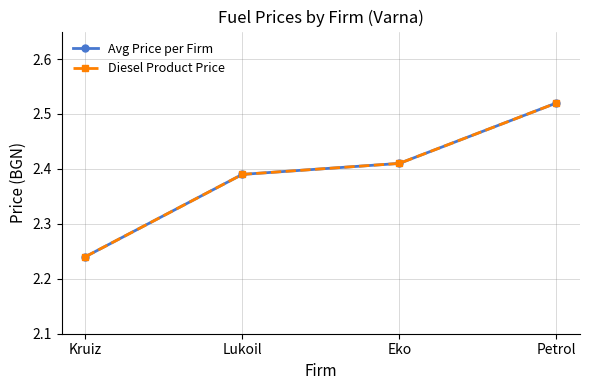

Reading left to right, list all the values displayed in this chart.

Avg Price per Firm: 2.2	2.4	2.4	2.5
Diesel Product Price: 2.2	2.4	2.4	2.5